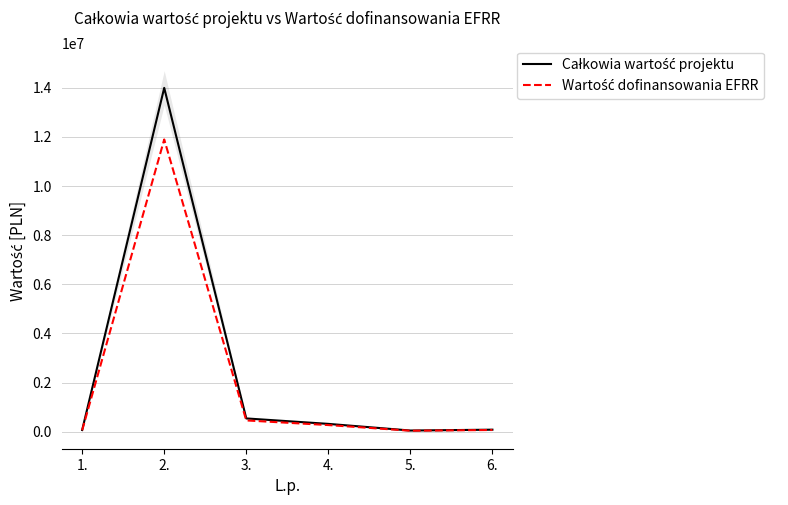

What is the difference between the highest and lowest values at 3.?

81367.5